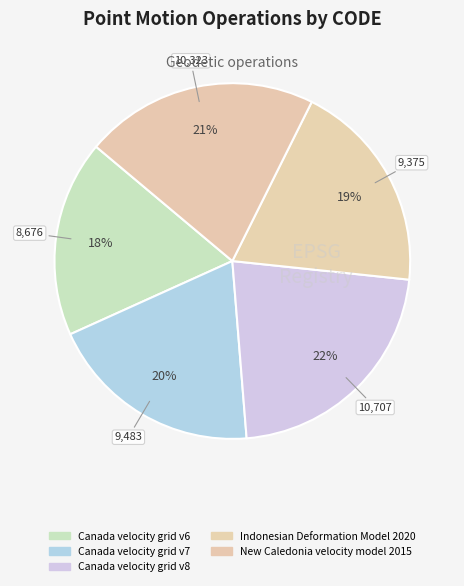

Which category has the biggest portion of the pie?

Canada velocity grid v8